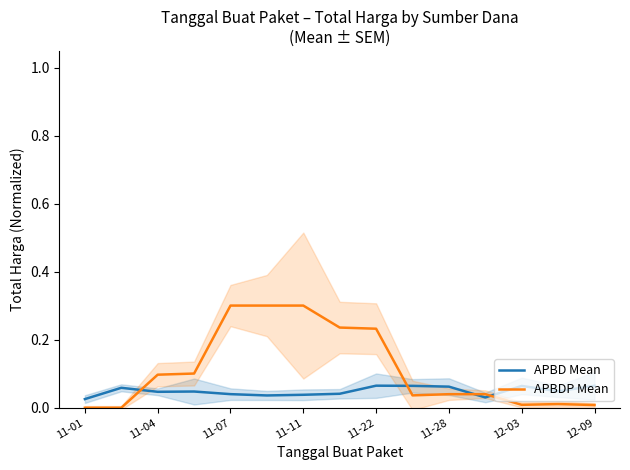

How many intersections are there between APBD Mean and APBDP Mean?

4